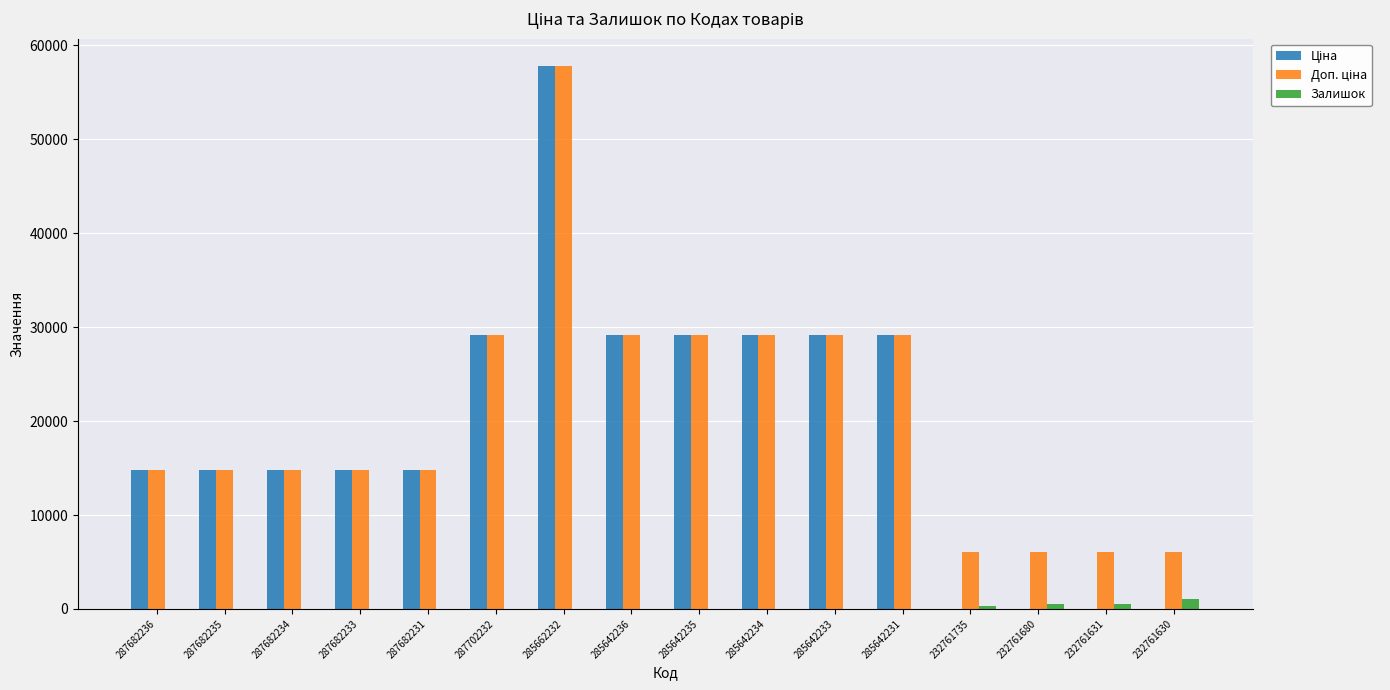

What is the greatest value displayed?

57826.2